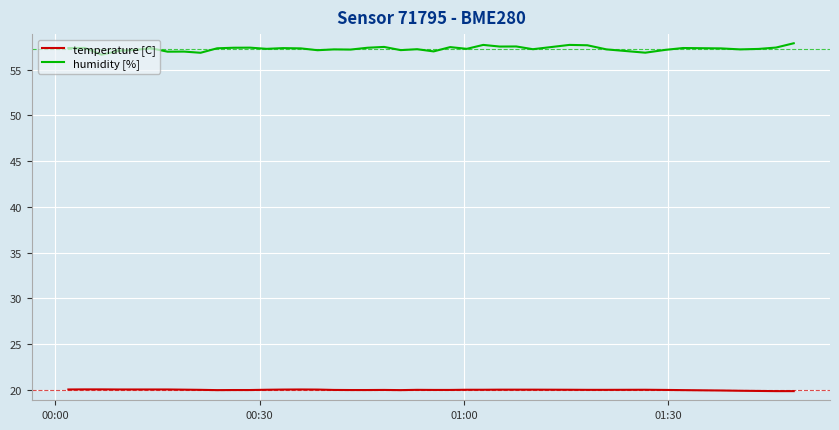

Which series has the widest spread of values?

humidity [%]